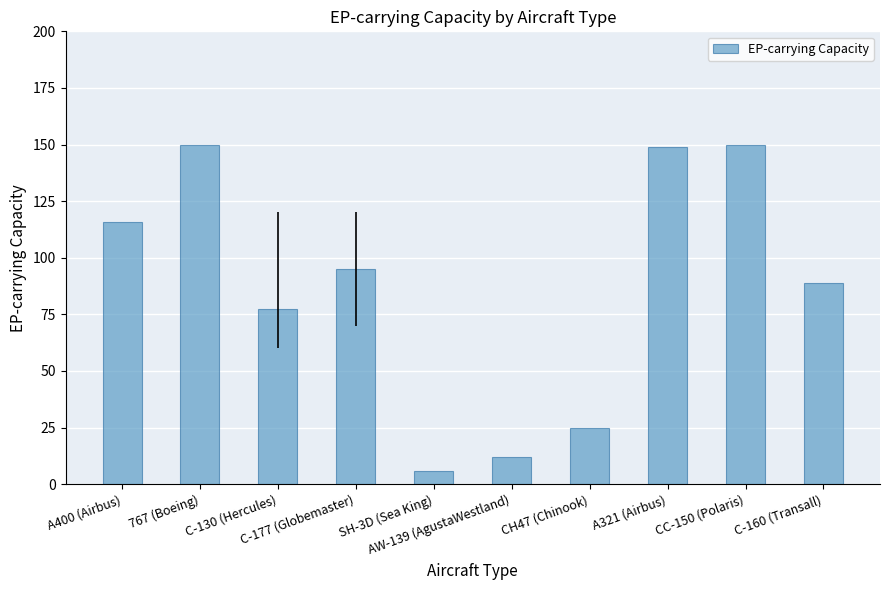

What is the label of the 6th bar from the right?

SH-3D (Sea King)